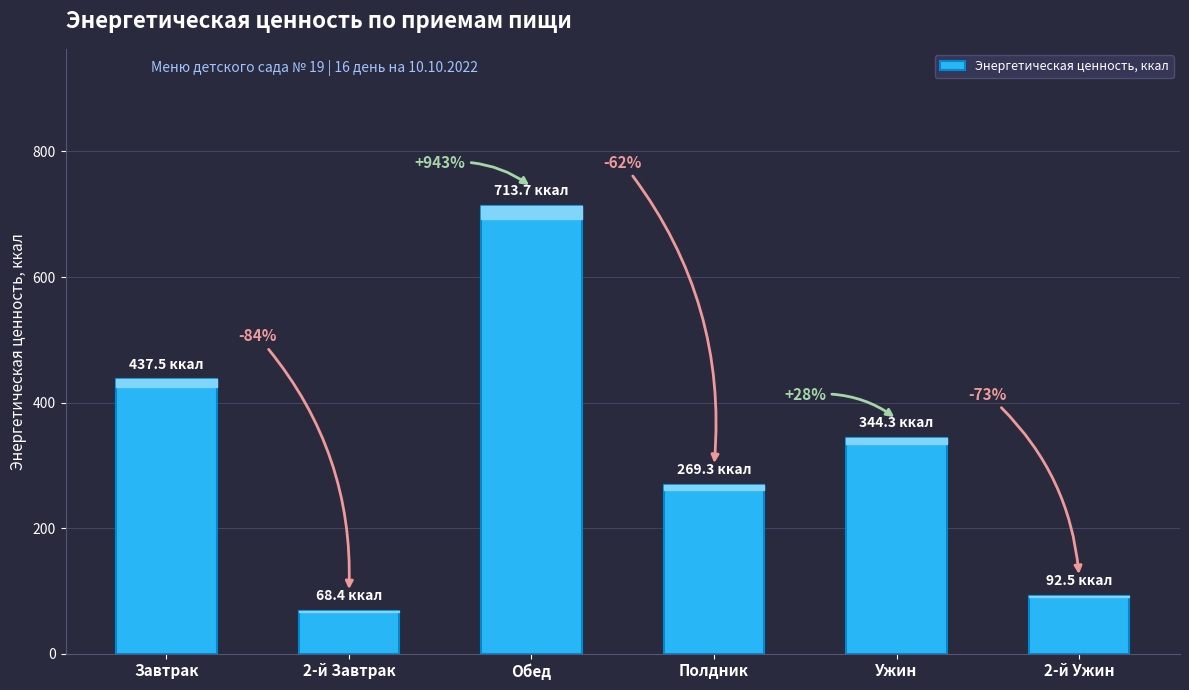

What is the approximate value at 2-й Ужин?

92.5